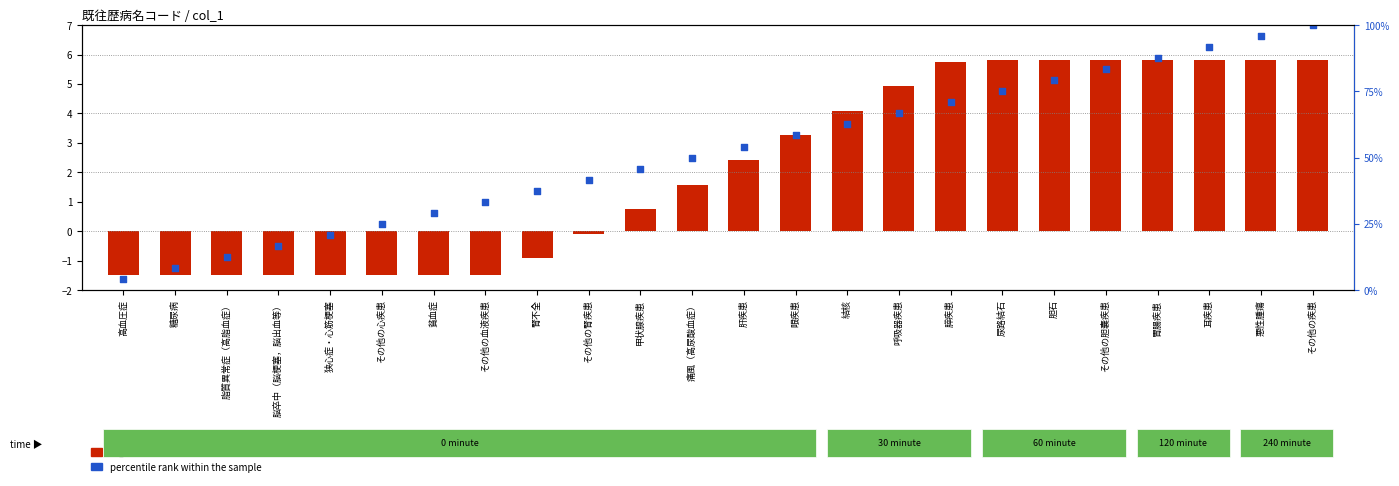

What is the total value across all series at 胆石?

10.9